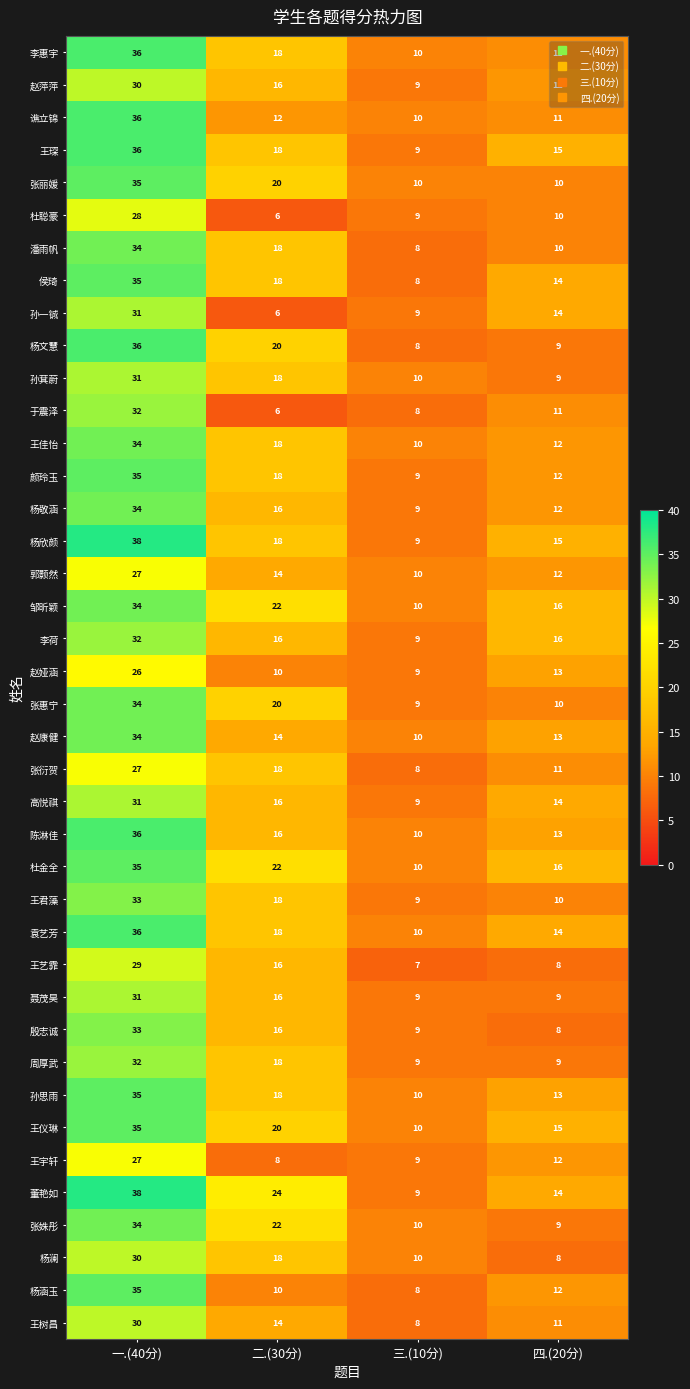

Is it true that 孙一铖 equals 9 at 三.(10分)?

True